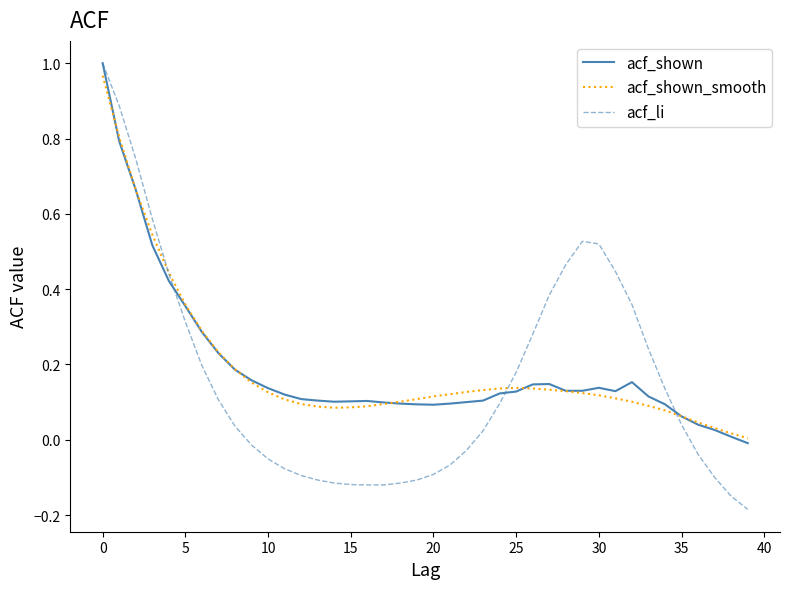

Which series has the widest spread of values?

acf_li